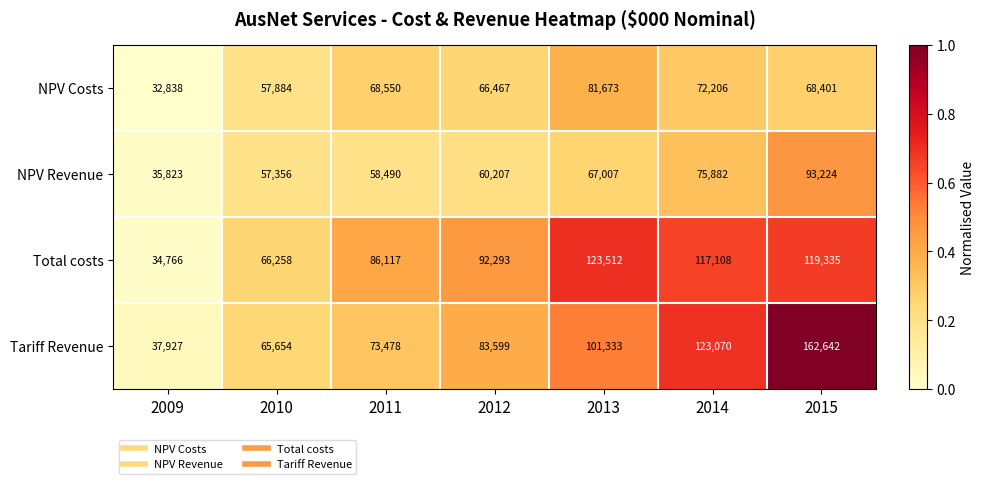

Which series has the largest total across all categories?

Tariff Revenue